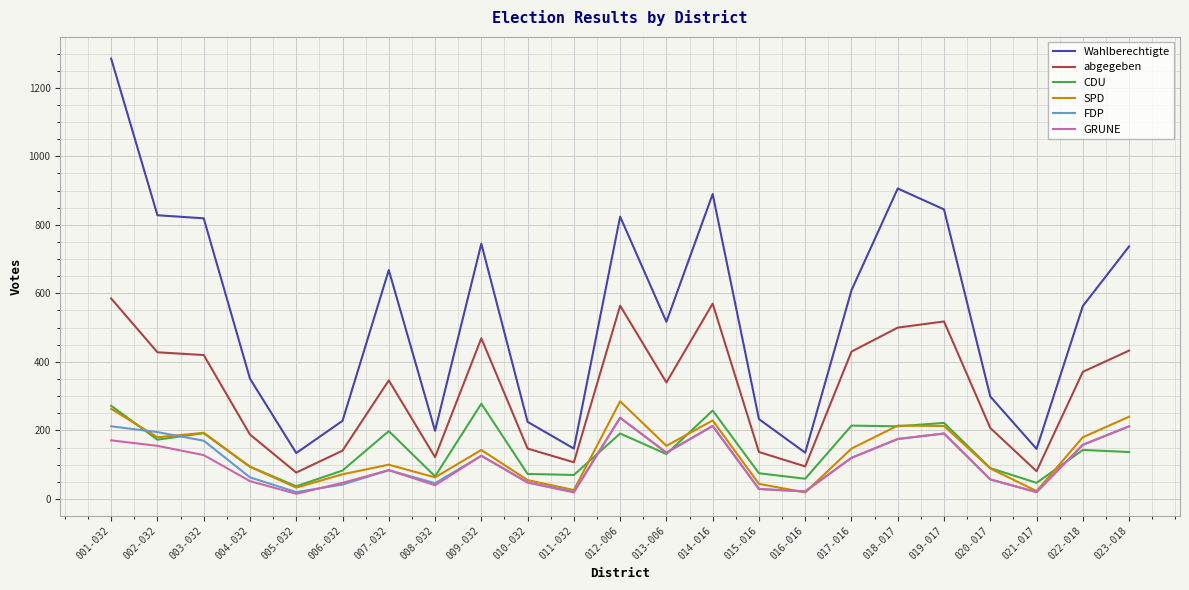

True or false: FDP and abgegeben intersect in this chart.

False